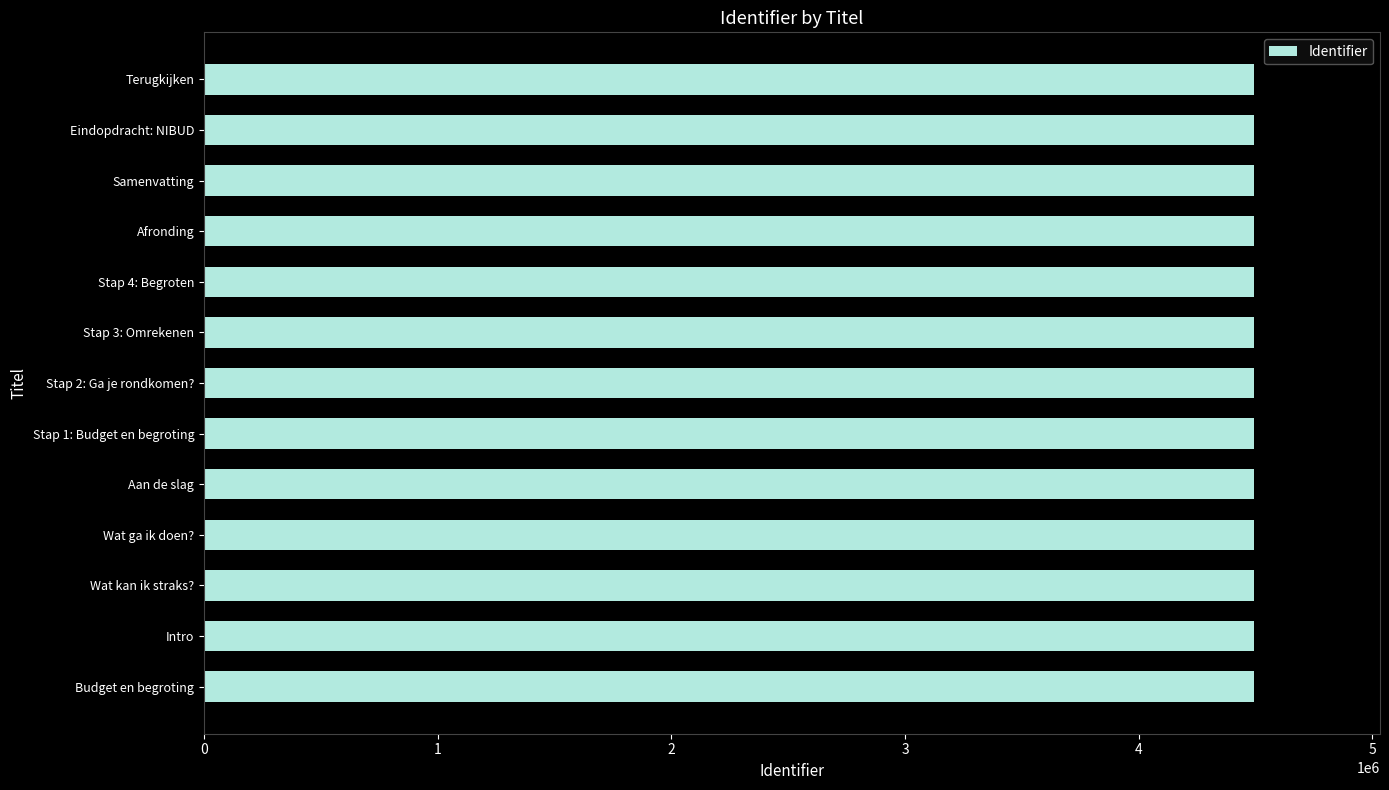

What value does the data have at Afronding?

4493000